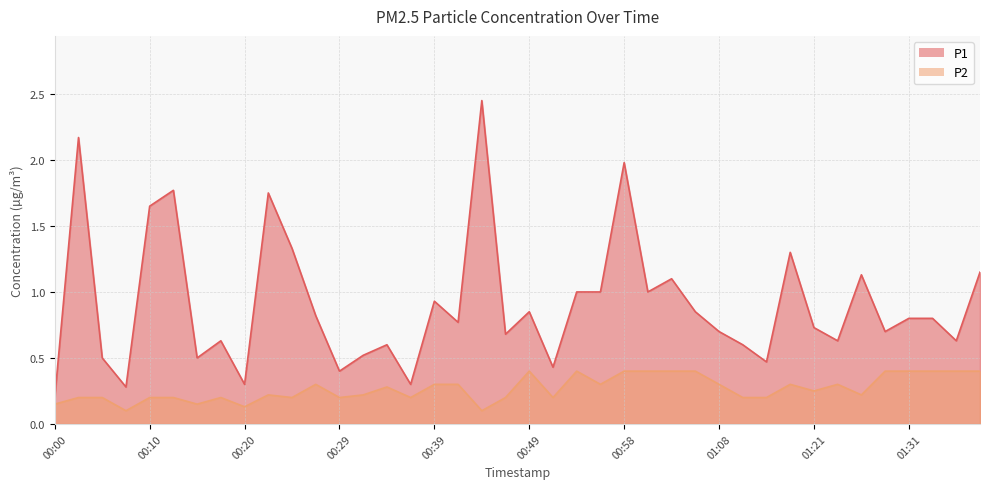

At which category does P2 reach its first local valley?

00:07